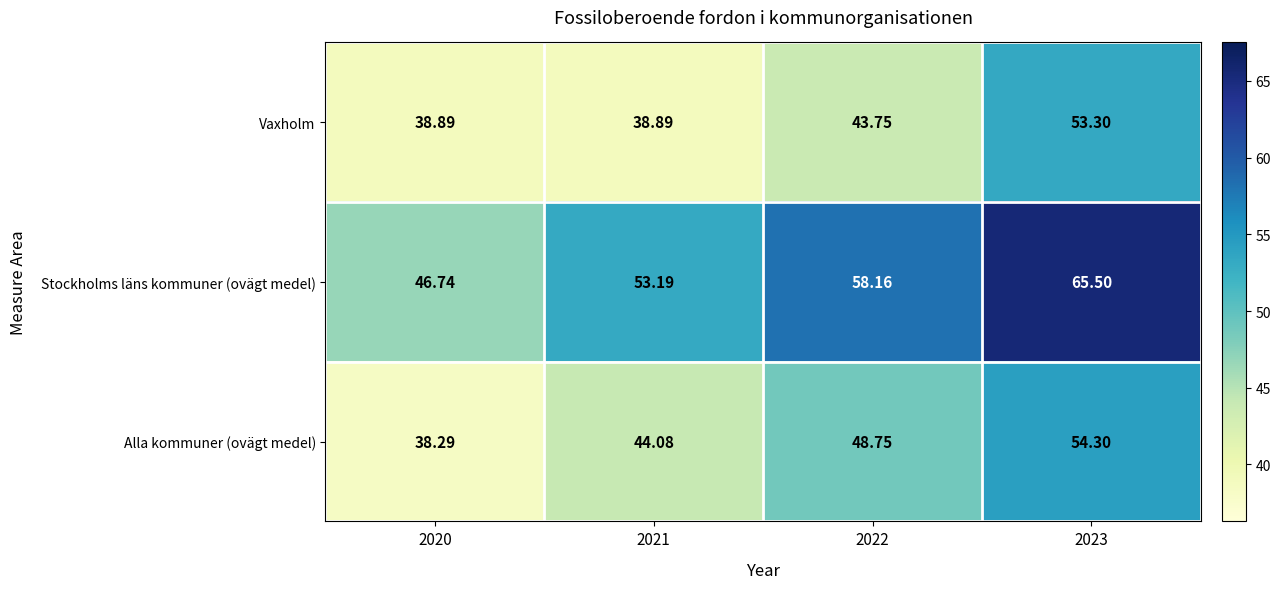

What is the spread (max minus min) of values at 2021?

14.3